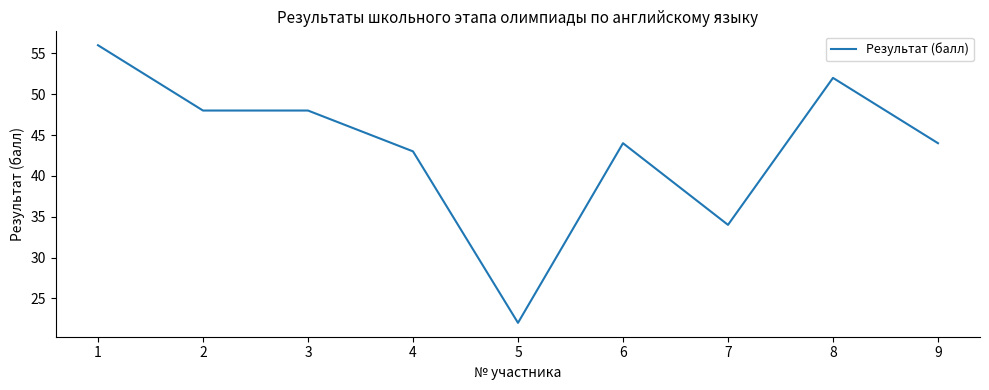

What is the sum of the values at 9 and 1?

100